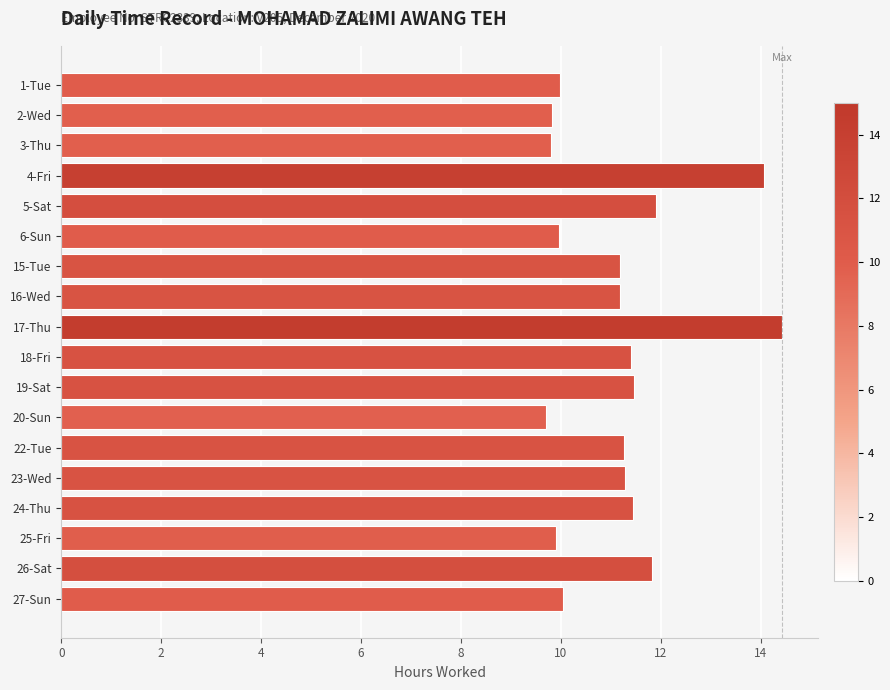

What value does the data have at 18-Fri?

11.4